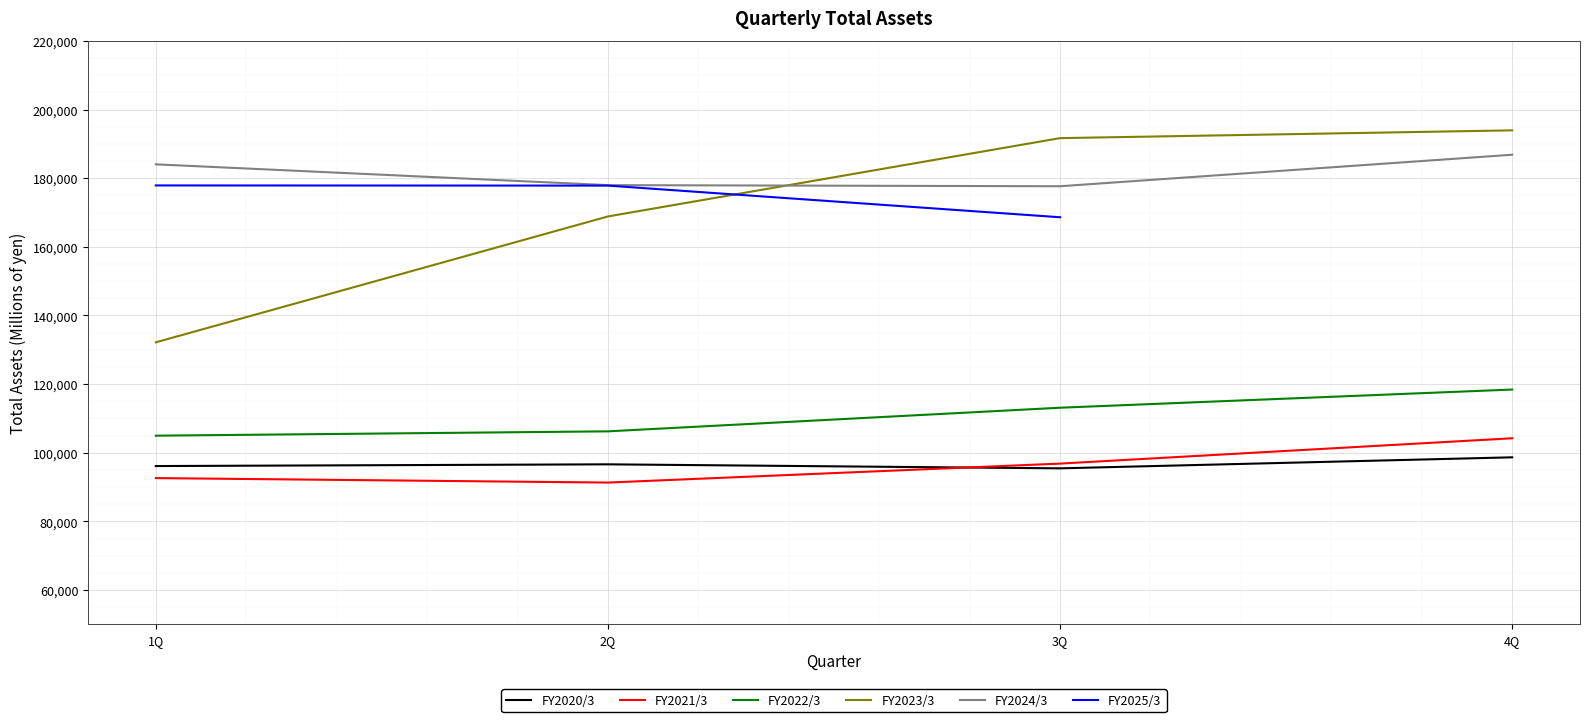

True or false: FY2024/3 and FY2020/3 intersect in this chart.

False